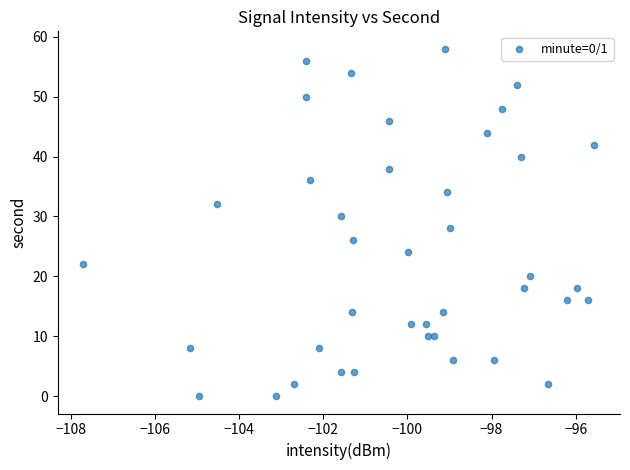

What is the range of Y values (max minus min)?

58